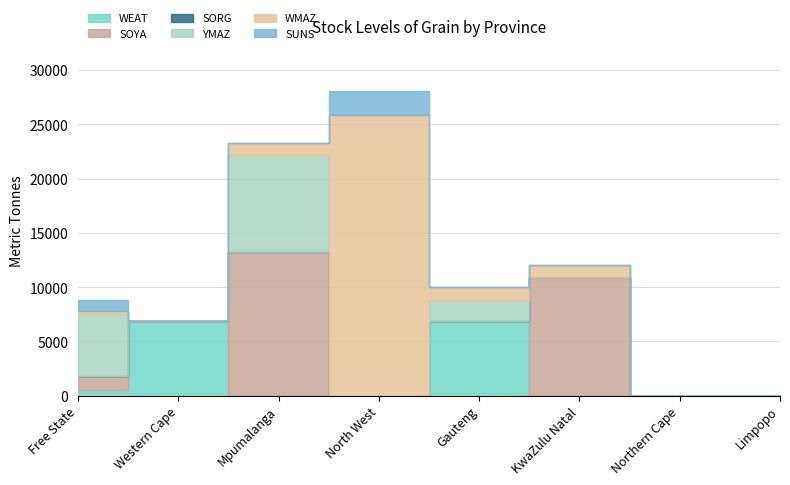

True or false: YMAZ and SORG cross at least once.

False